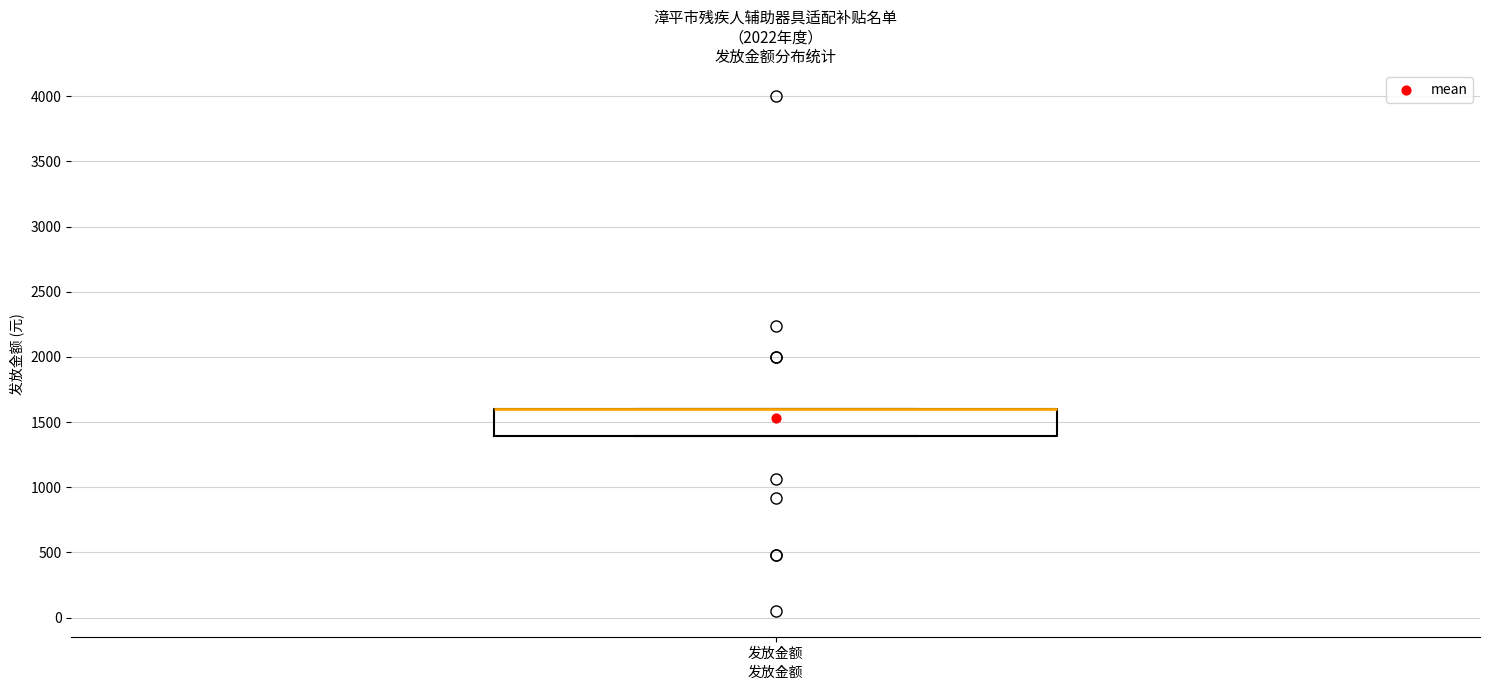

Where is the lower edge of the box for 发放金额 on the y-axis? The values are not printed on the chart, so give them approximately, as read against the axis.

1400